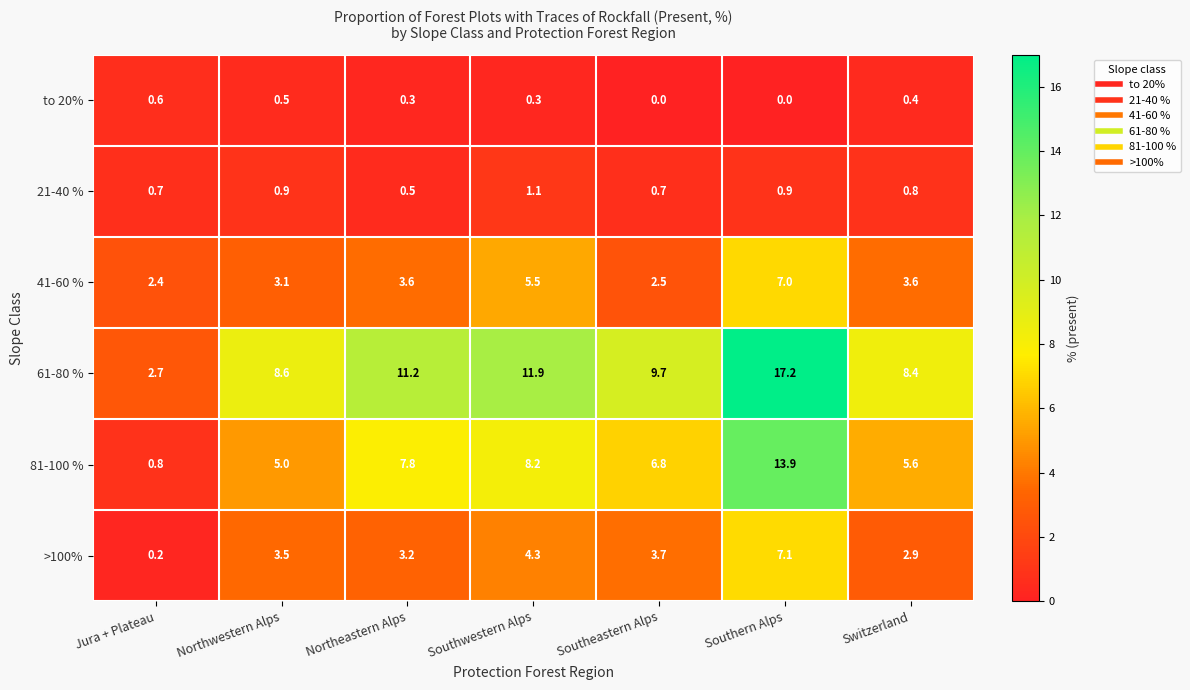

At which category is the sum across all series the highest?

Southern Alps